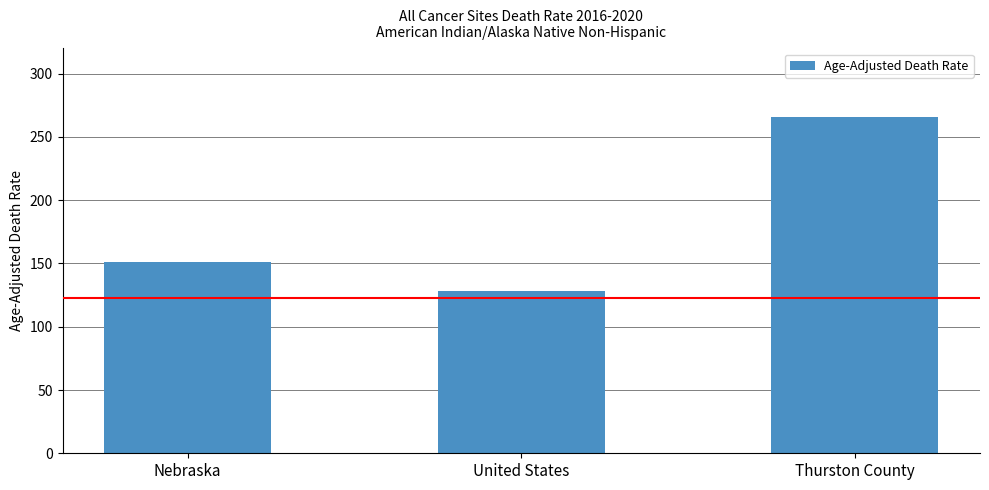

Reading left to right, list all the values displayed in this chart.

Nebraska=151.2	United States=128.2	Thurston County=265.9